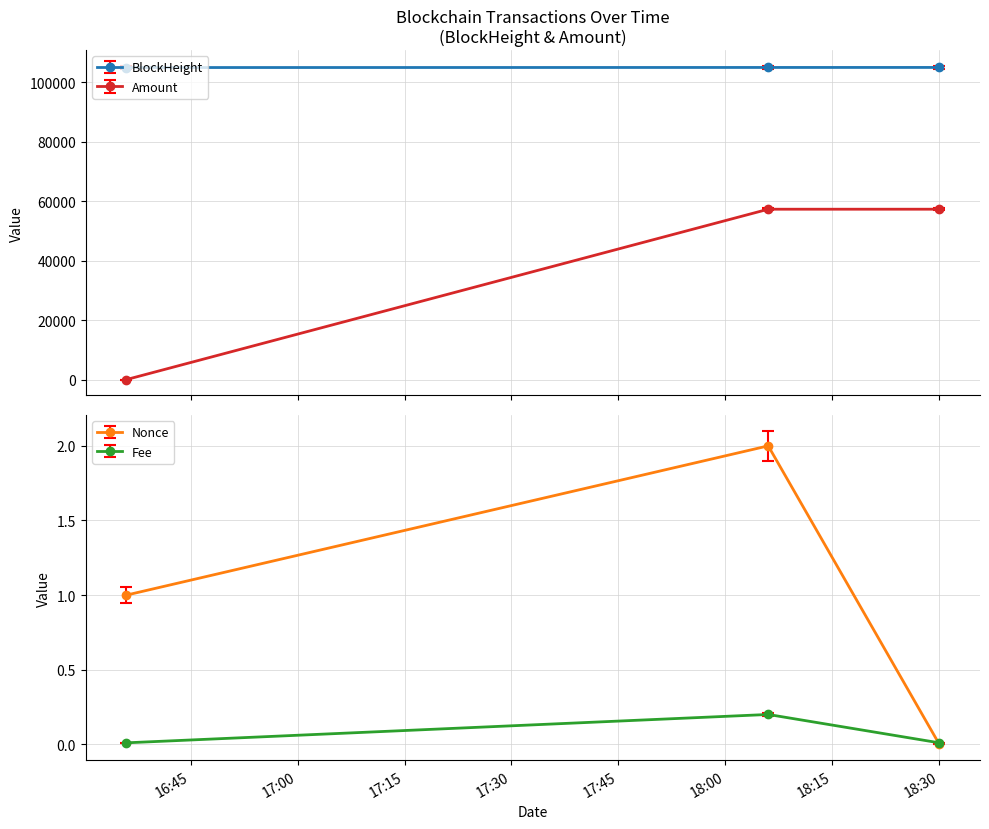

What position from the left is 2022-02-01 16:36:00?

1